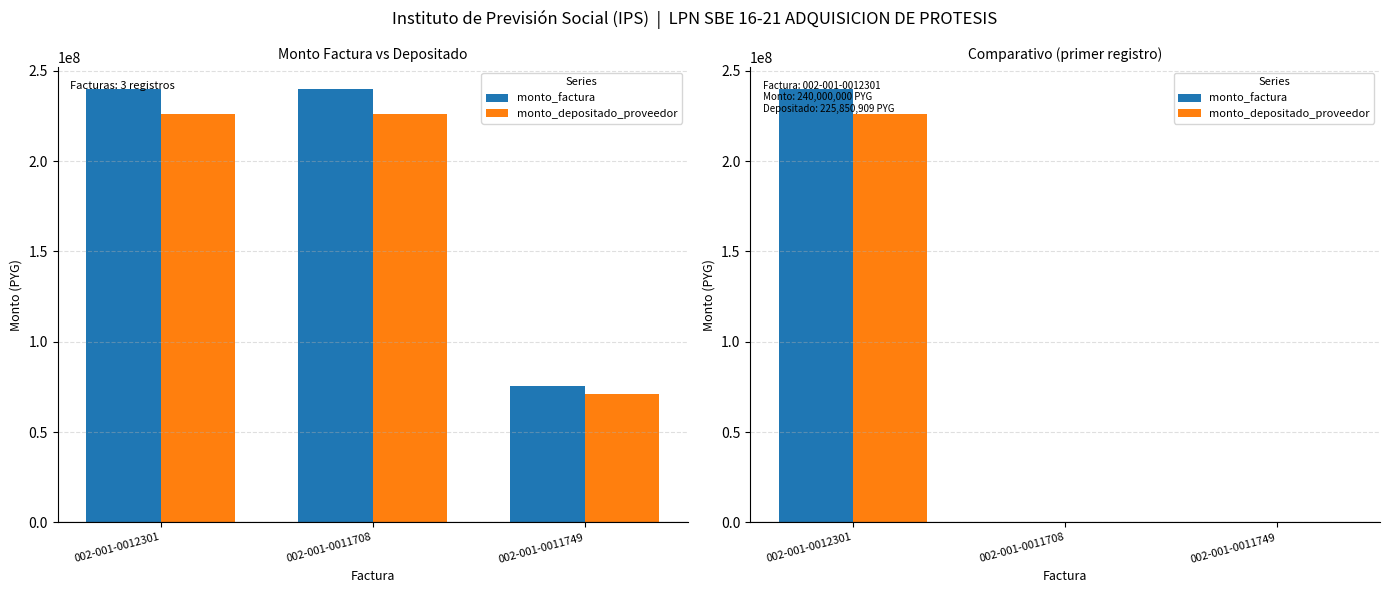

At how many categories does at least one series exceed 138773688?

1